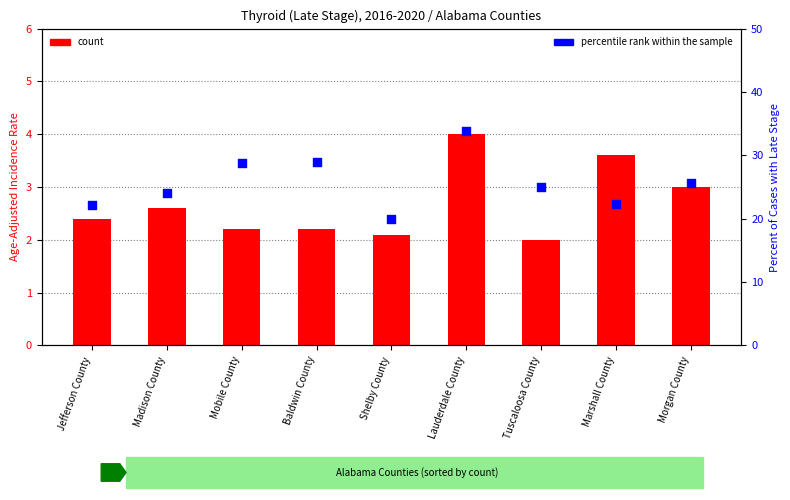

At how many categories does at least one series exceed 8?

9